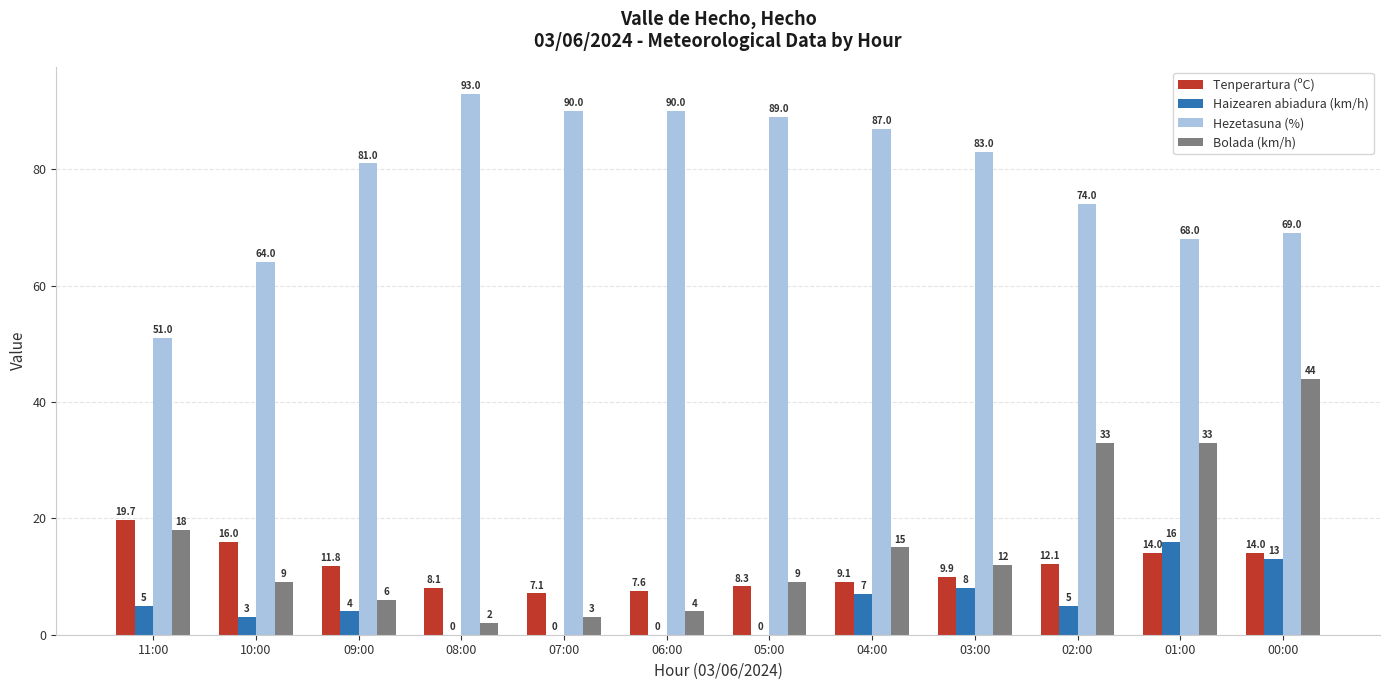

At which category is the sum across all series the highest?

00:00